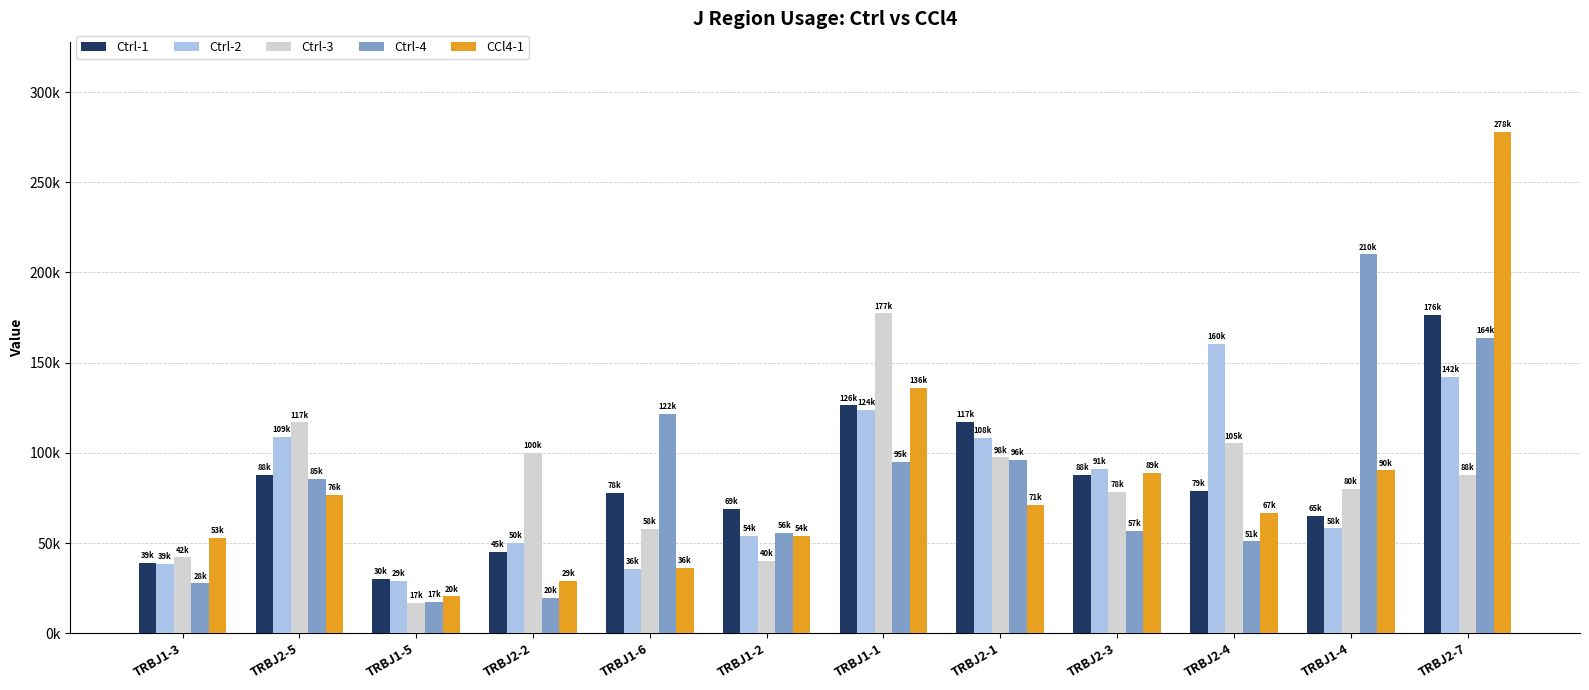

What is the maximum value for Ctrl-4?

210032.8